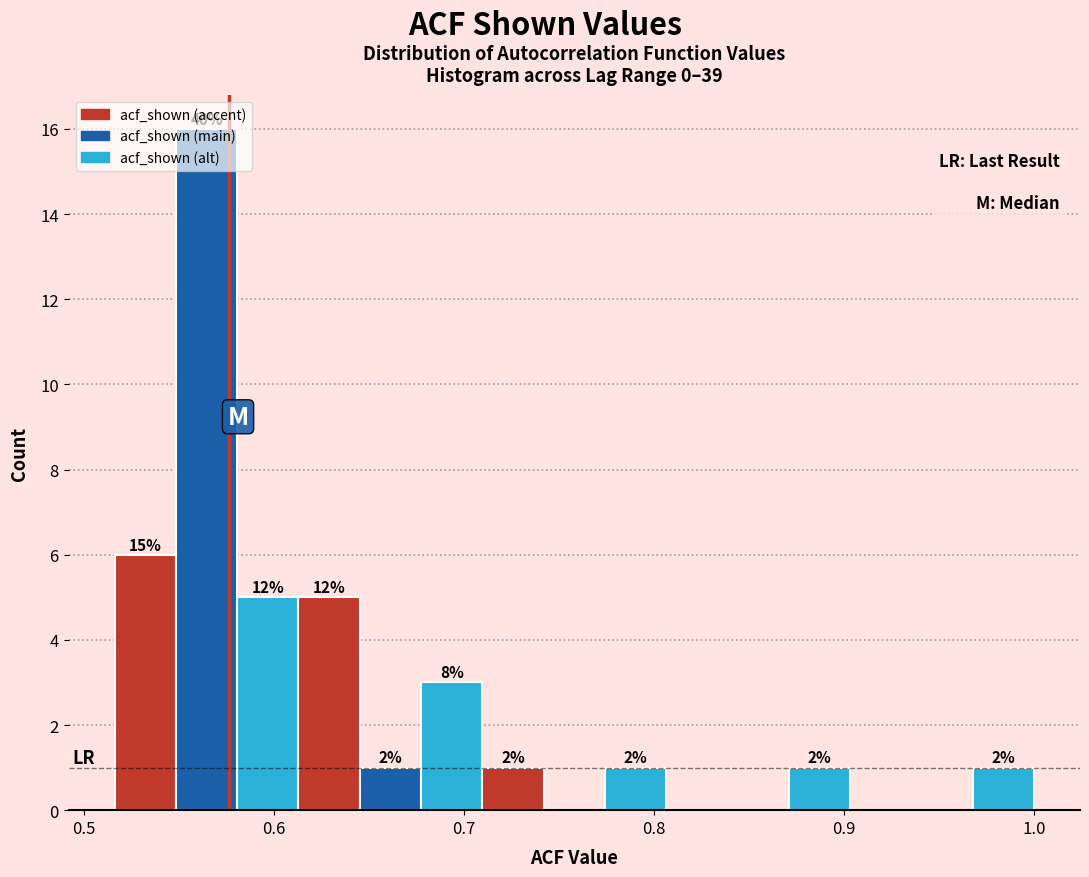

Around what value on the x-axis is the tallest bar? Give the approximate position of its centre, as read against the axis.

0.56